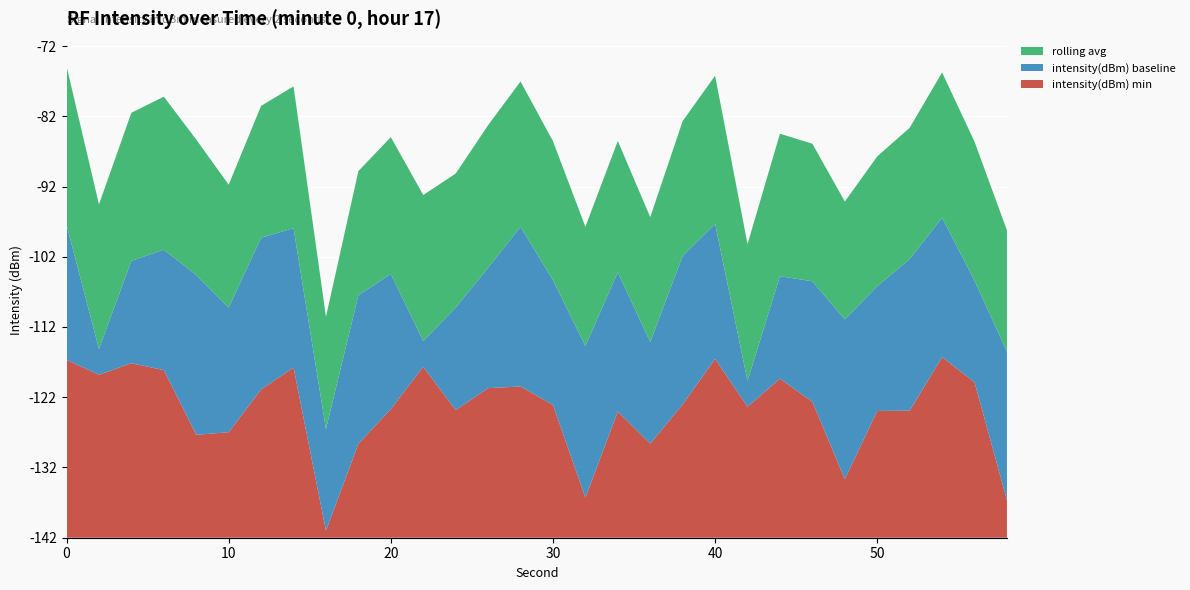

What are all the series names shown in the legend?

rolling avg, intensity(dBm) baseline, intensity(dBm) min